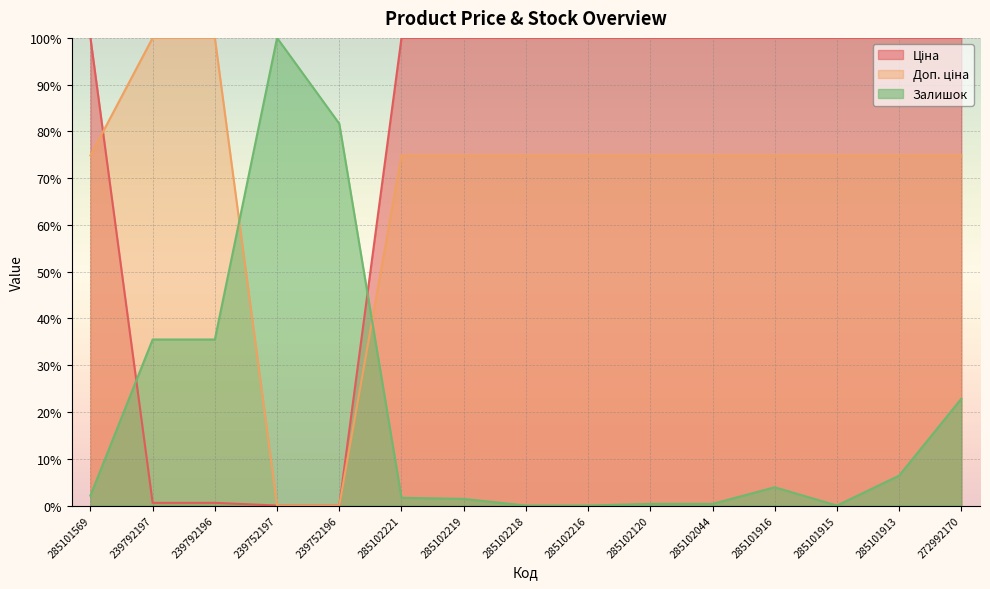

True or false: Доп. ціна has a value of 74.8 at 285102218.

True